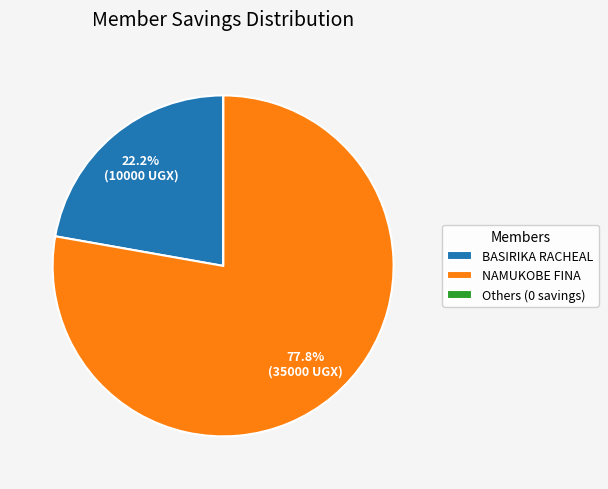

What is the majority slice?

NAMUKOBE FINA